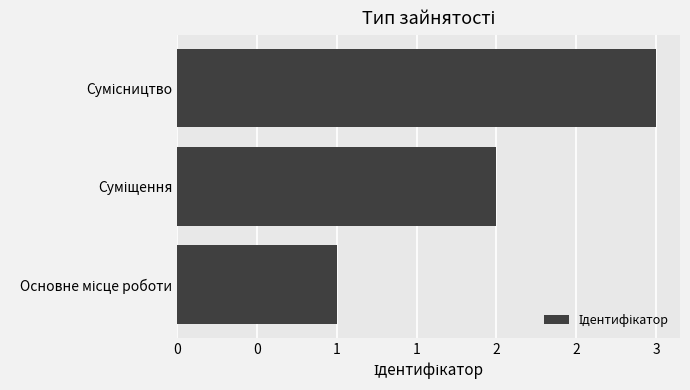

Are the bars horizontal?

Yes